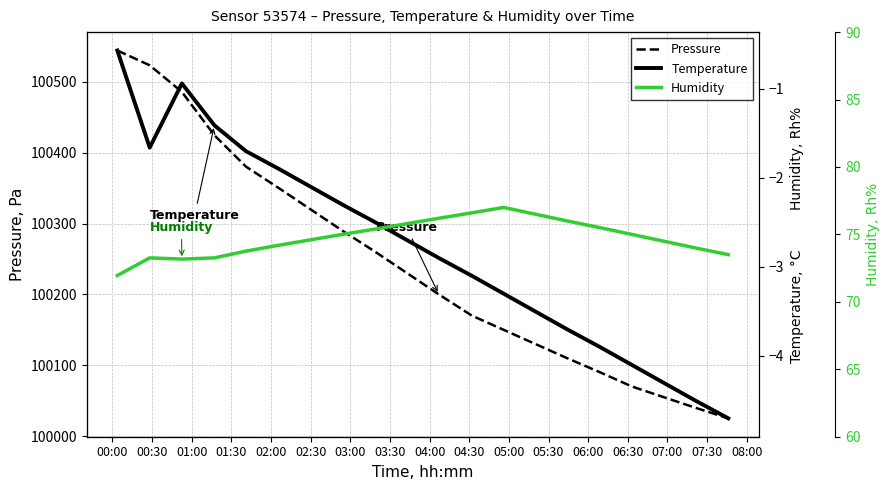

What is the sum of all Humidity values?

1495.2